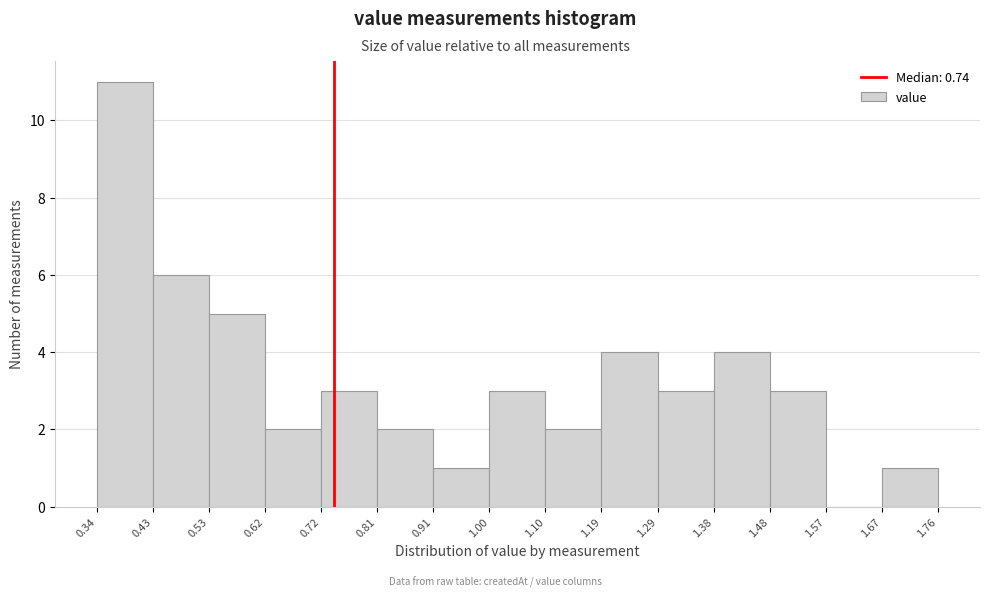

Reading left to right, list every bar in this chart as the range it spans on the x-axis followed by its height. The values are not printed on the chart, so give them approximately, as read against the axis.

0.34 to 0.43: 11
0.43 to 0.53: 6
0.53 to 0.62: 5
0.62 to 0.72: 2
0.72 to 0.81: 3
0.81 to 0.91: 2
0.91 to 1.00: 1
1.00 to 1.10: 3
1.10 to 1.19: 2
1.19 to 1.29: 4
1.29 to 1.38: 3
1.38 to 1.48: 4
1.48 to 1.57: 3
1.57 to 1.67: 0
1.67 to 1.76: 1